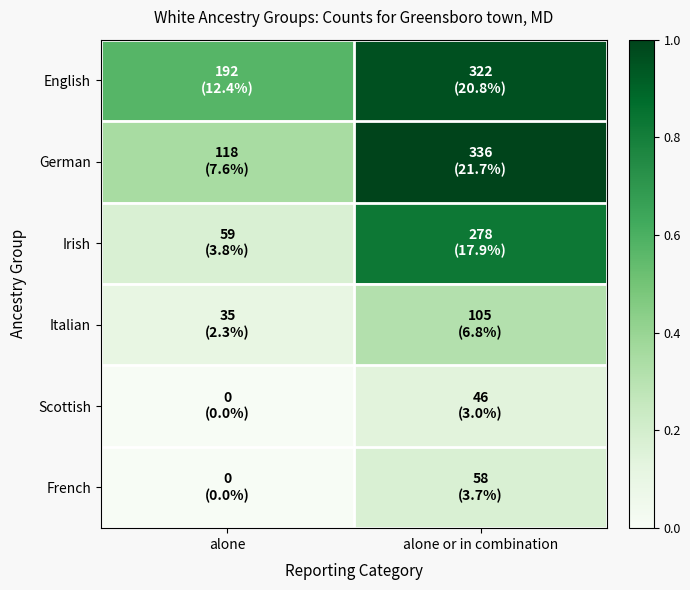

At which category does the chart reach its peak across all series?

alone or in combination